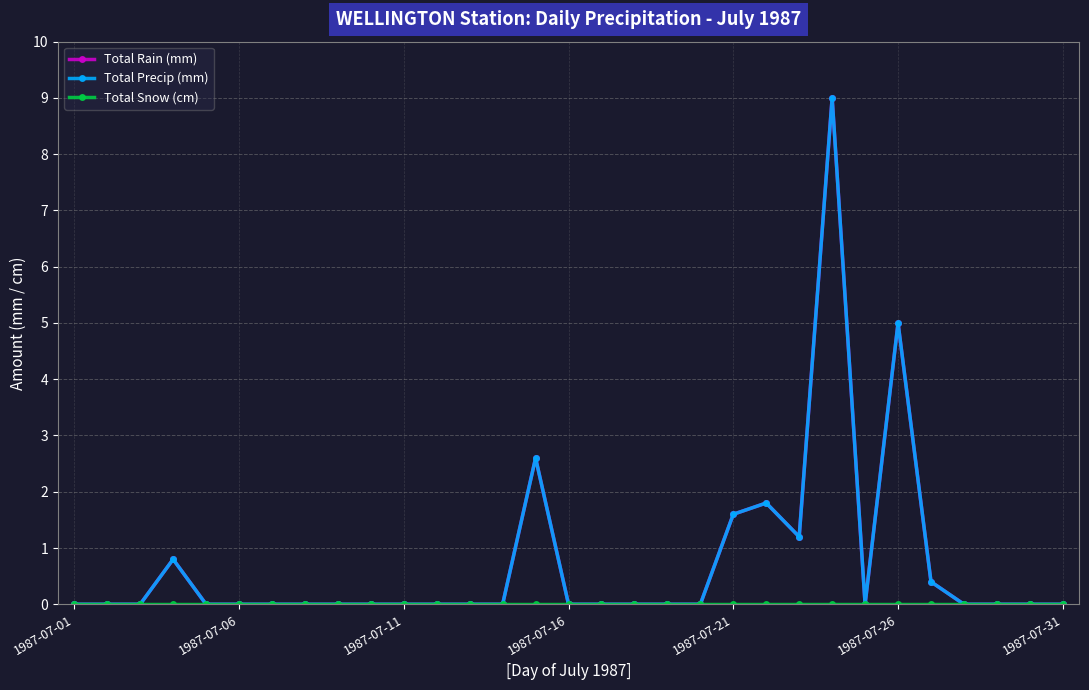

Does the chart have visible grid lines?

Yes